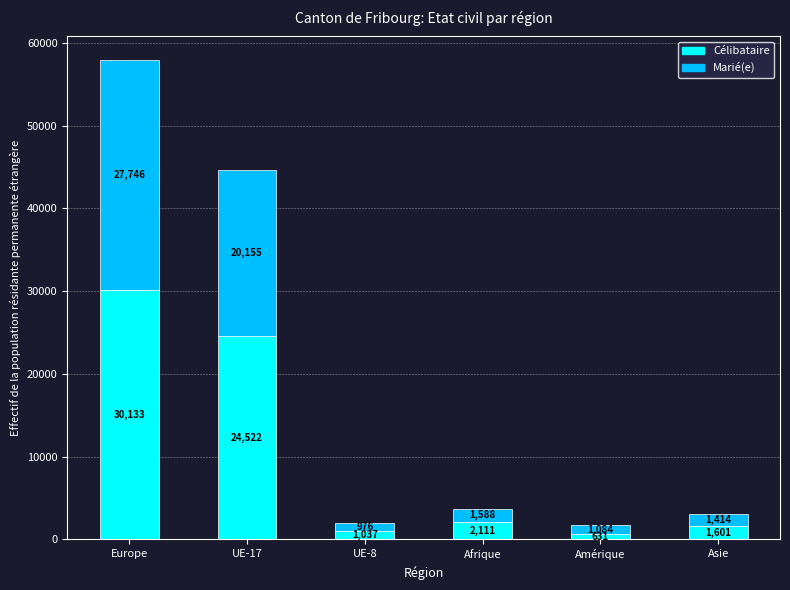

Reading left to right, list the values for the Célibataire series.

Europe=30133	UE-17=24522	UE-8=1037	Afrique=2111	Amérique=631	Asie=1601